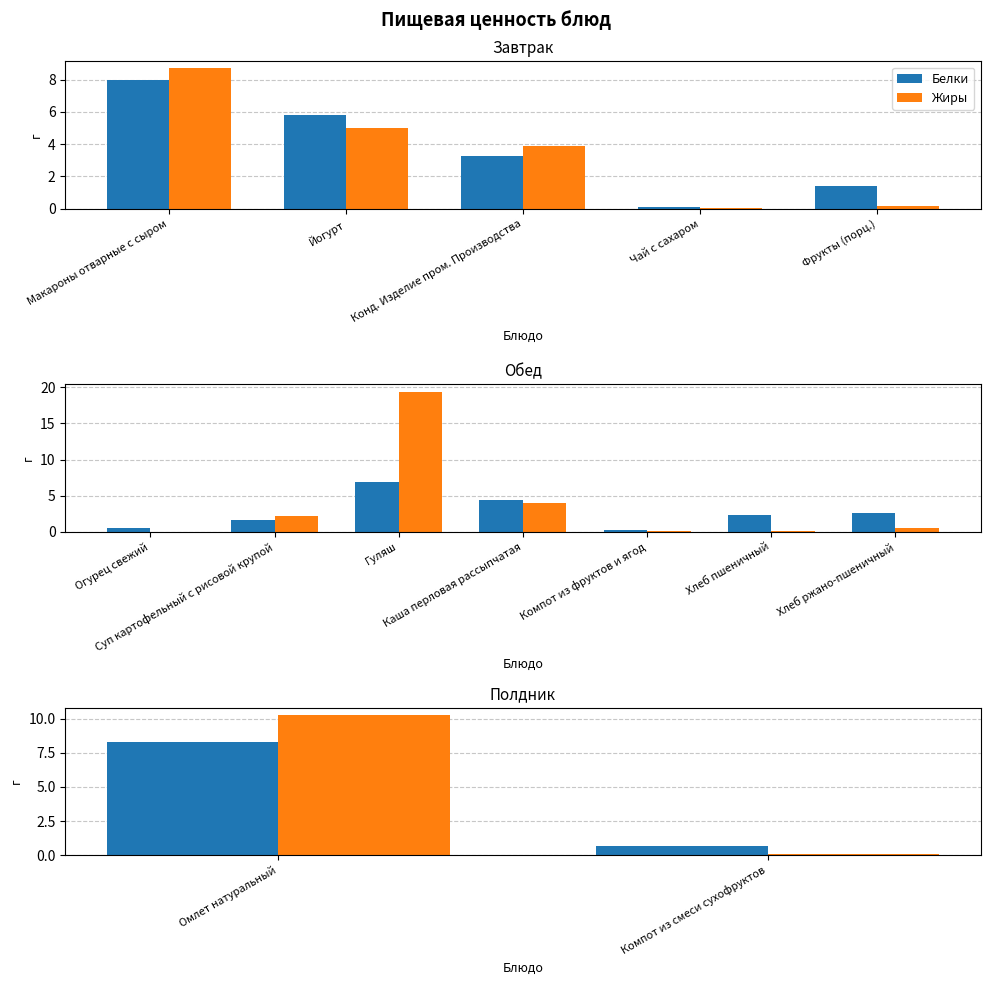

Rank the series by their average value, from highest to lowest.

Жиры, Белки